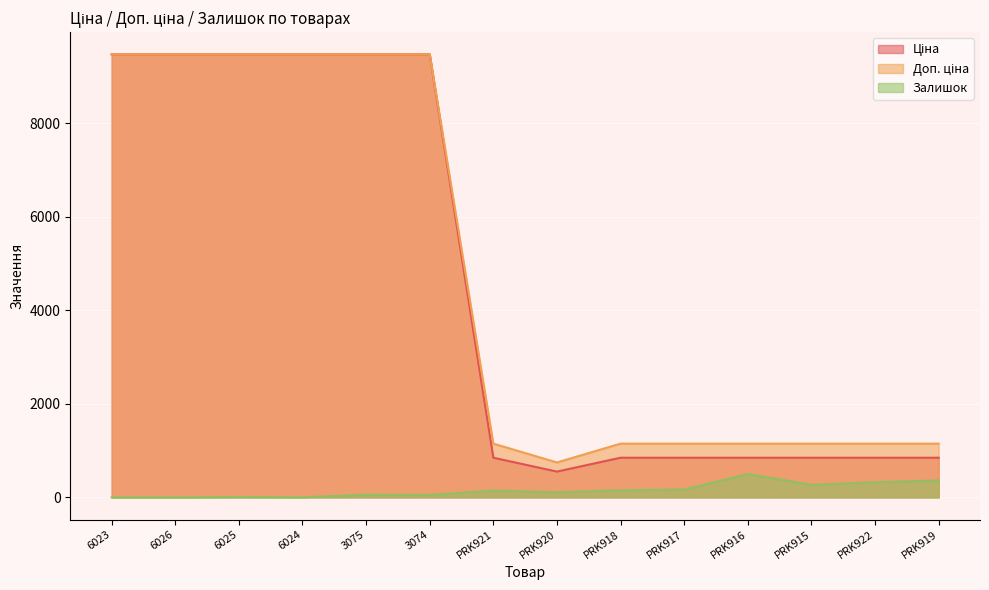

At which label does Ціна reach its minimum?

PRK920